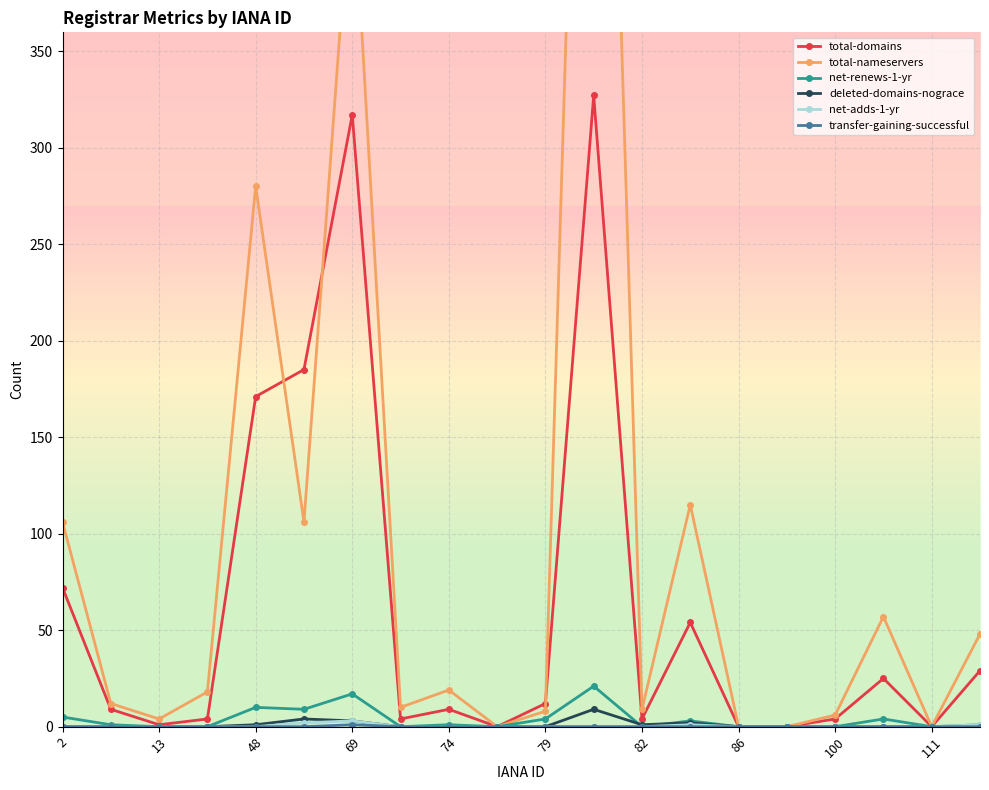

Read the net-renews-1-yr value at 13, to the nearest 5.

0